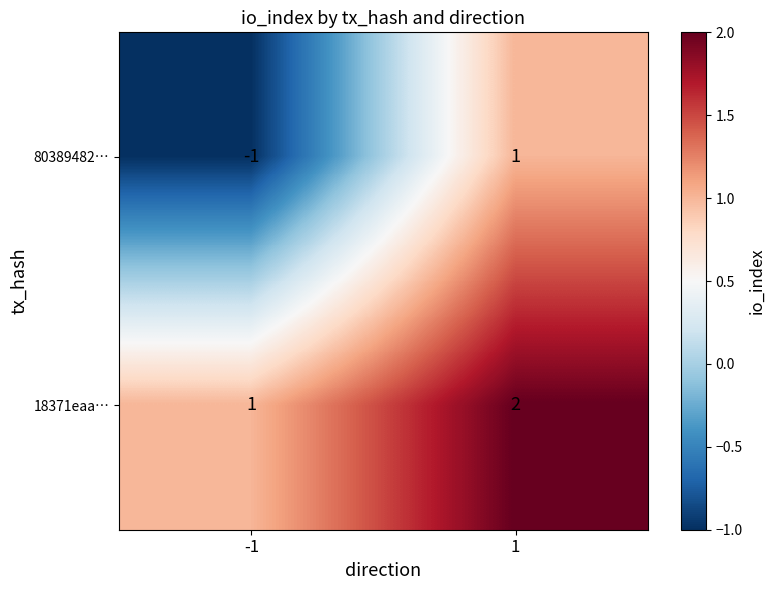

Which label corresponds to the smallest value in the chart?

-1